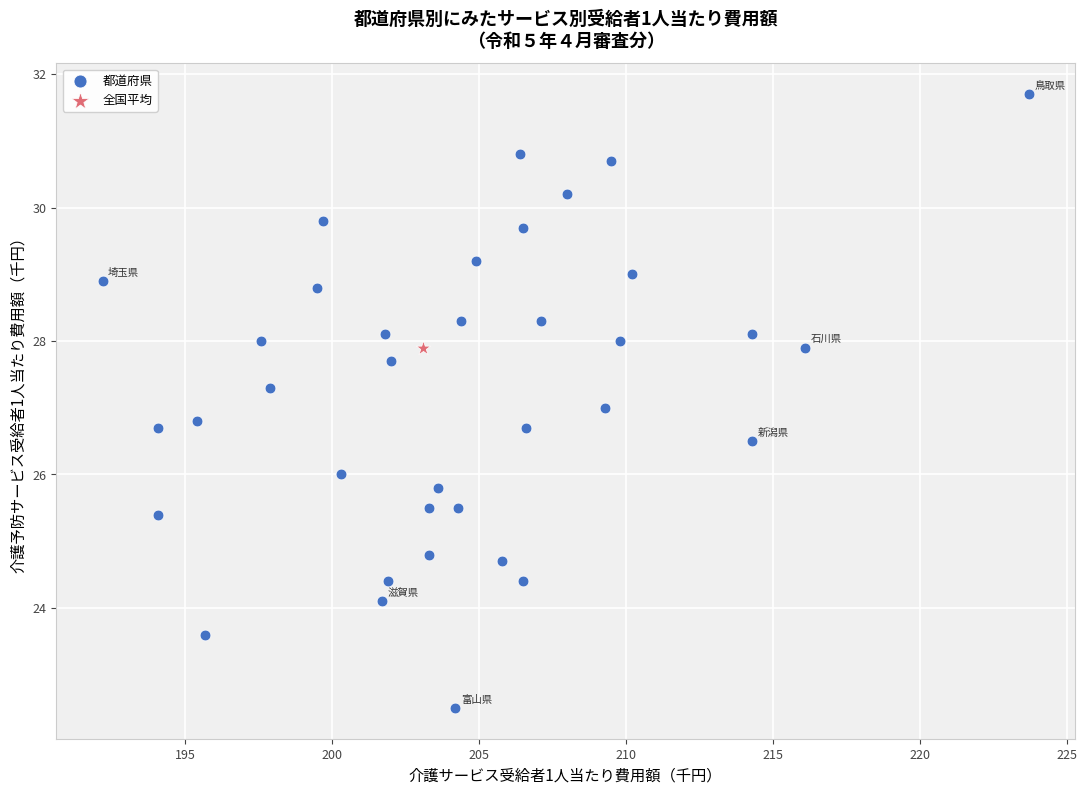

What are all the series names shown in the legend?

都道府県, 全国平均